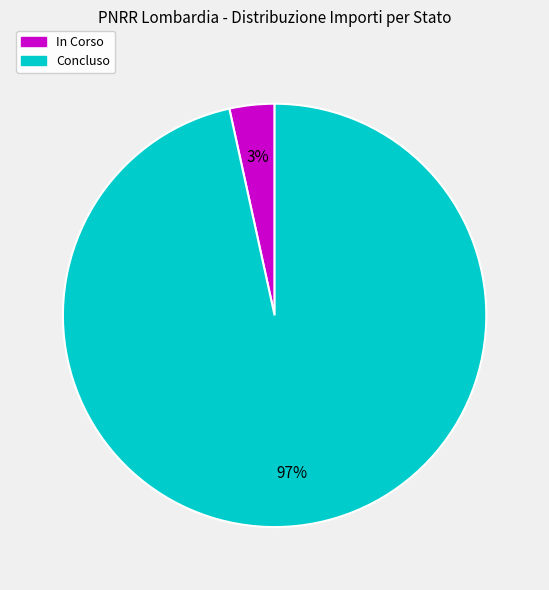

Is there a majority slice in this chart?

Yes